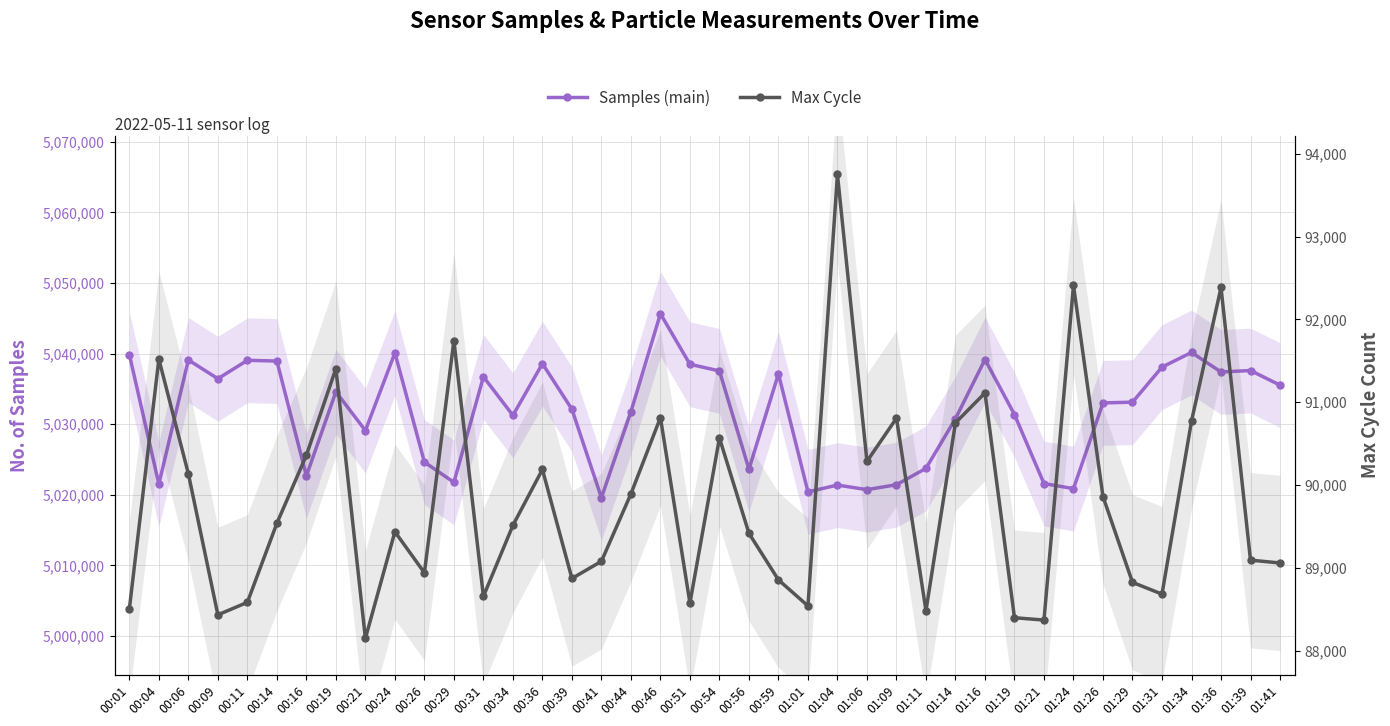

At which label is Max Cycle closest to 90950?

00:46